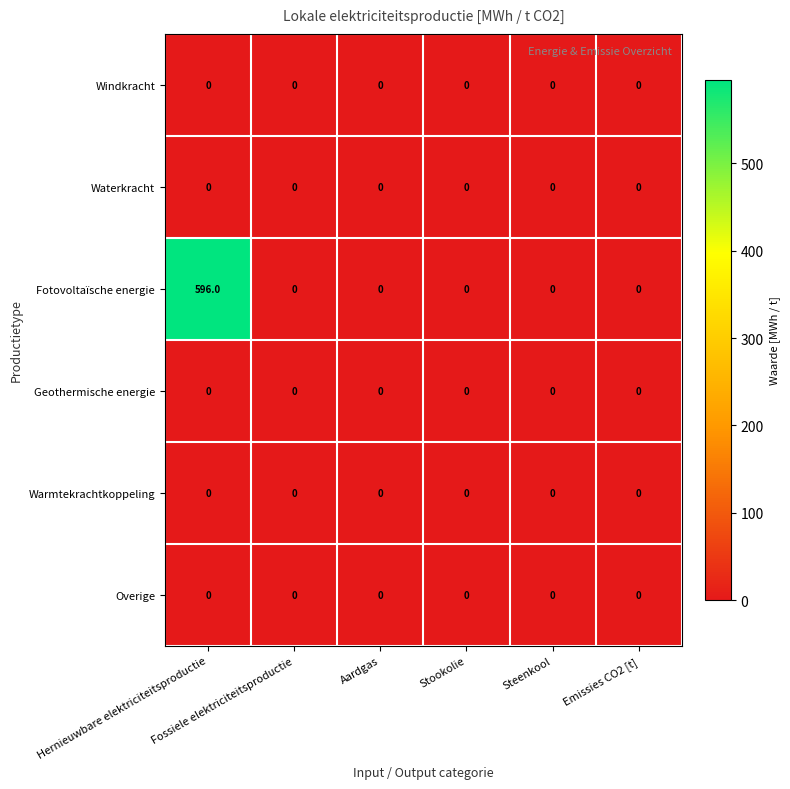

Which series has the largest total across all categories?

Fotovoltaïsche energie